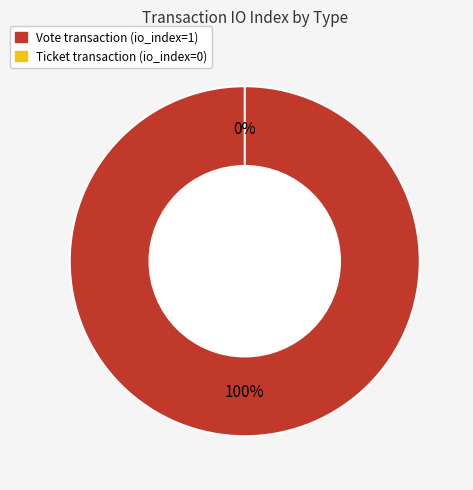

The Ticket slice represents 0% of the pie. True or false?

True